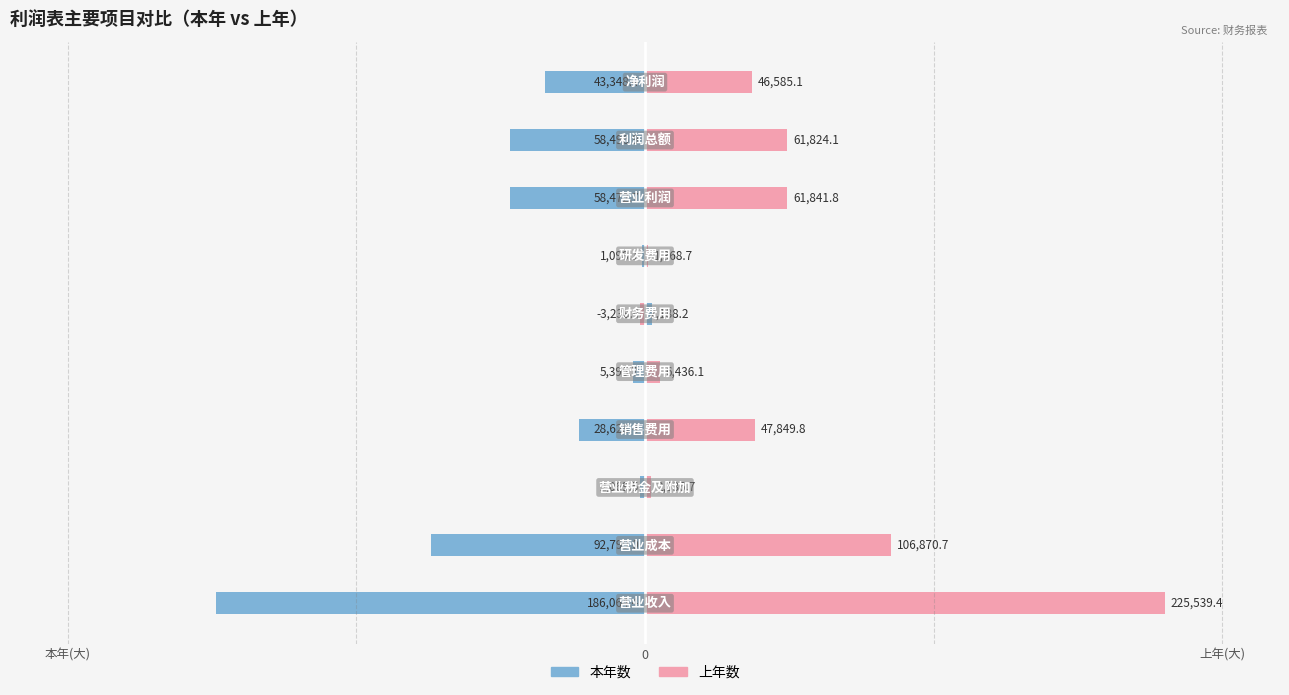

Which series has the largest total across all categories?

上年数